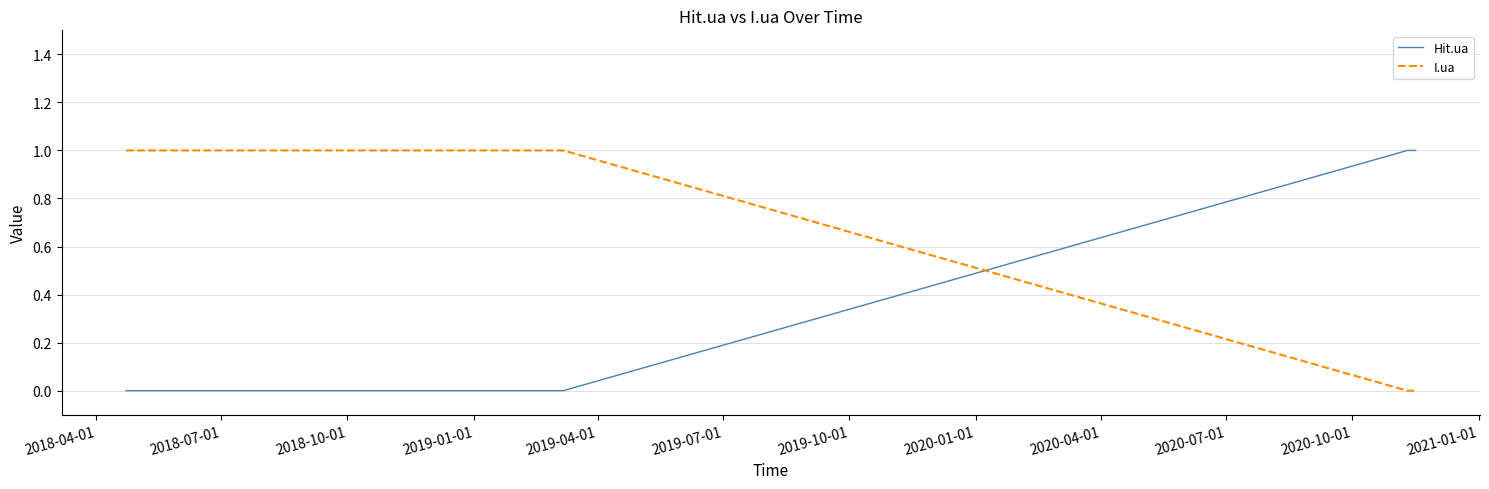

How many times do Hit.ua and I.ua cross each other?

1